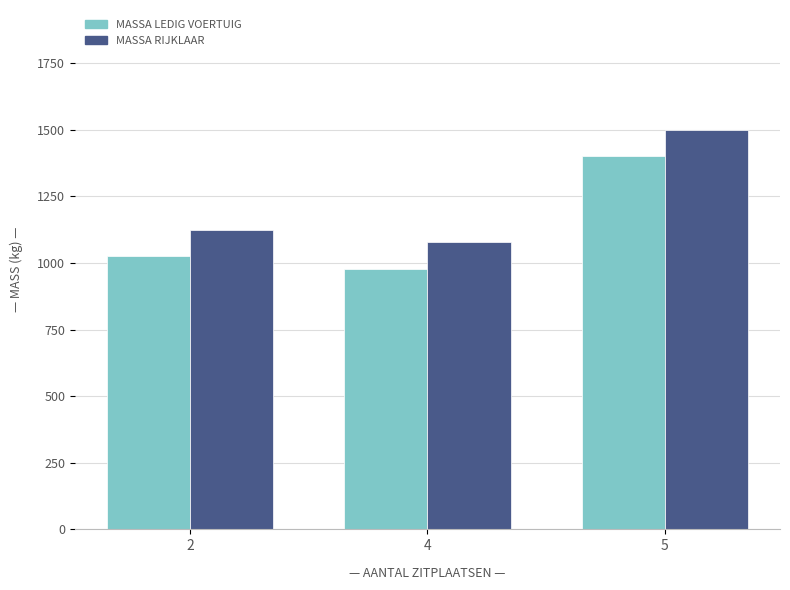

How many groups of bars are there?

3